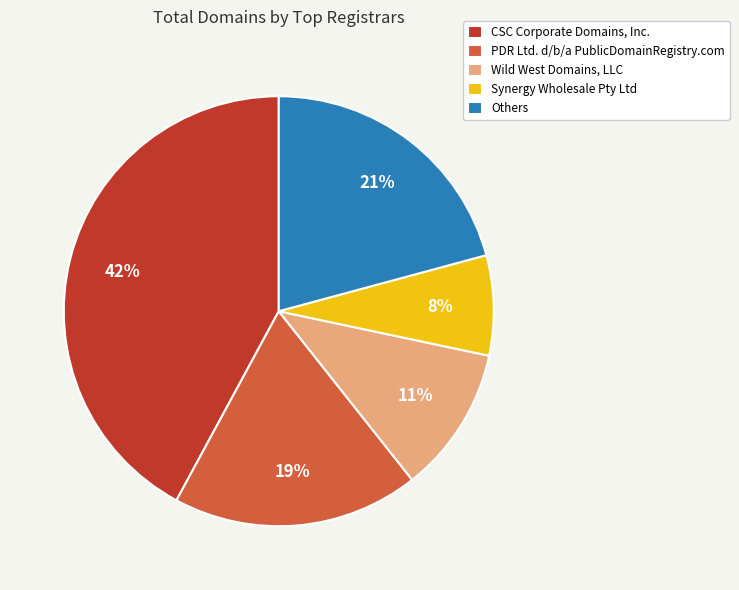

Approximately how many times larger is the value at PDR Ltd. d/b/a PublicDomainRegistry.com compared to Wild West Domains, LLC?

1.7